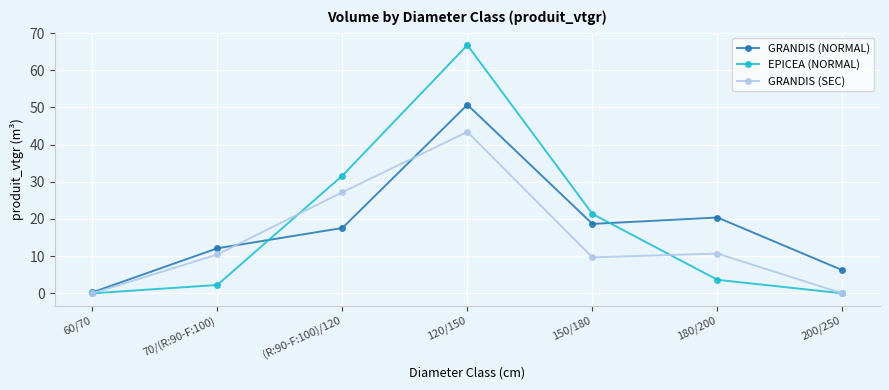

Which series has the widest spread of values?

EPICEA (NORMAL)